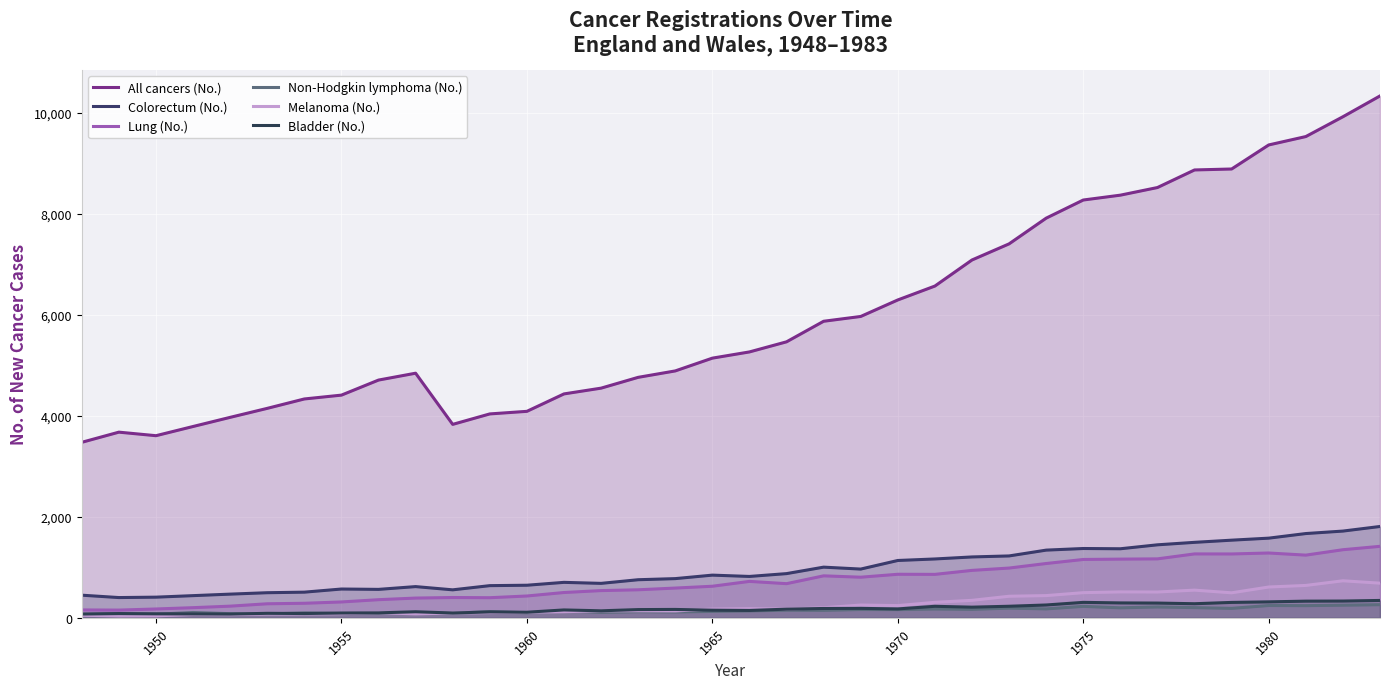

The value of Melanoma (No.) at 1965 is 64. True or false?

True